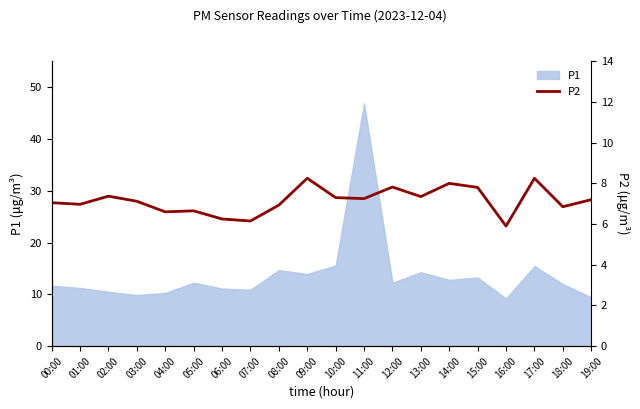

True or false: the data has more than 1 interior local peaks.

True